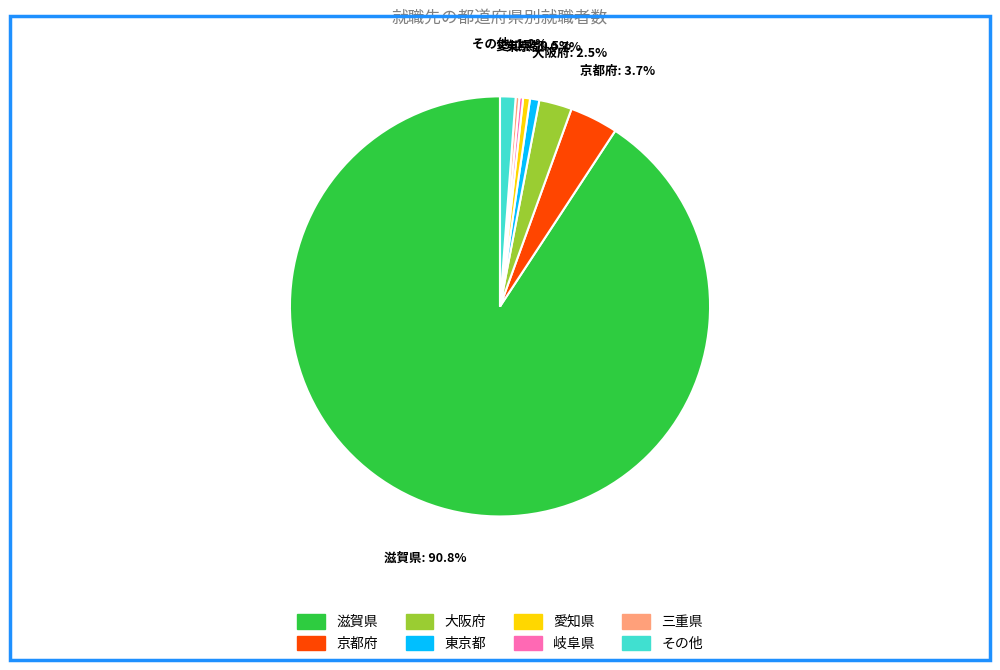

How many slices are in this pie chart?

8